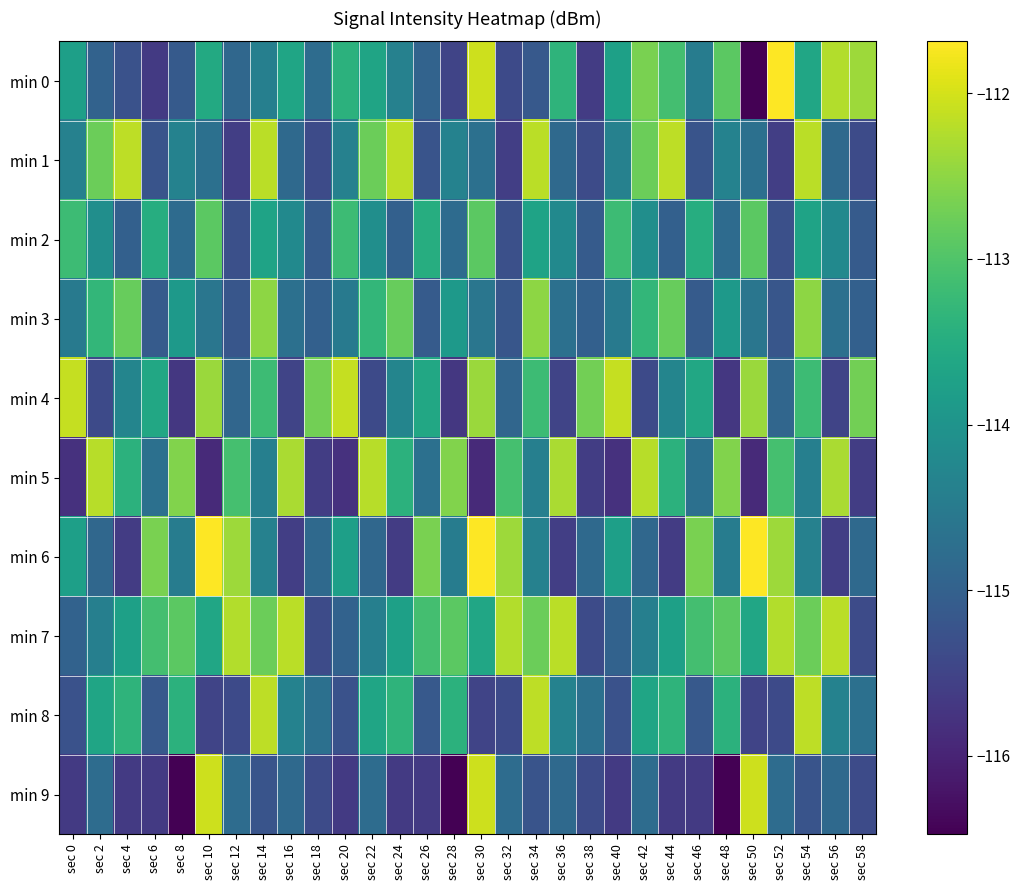

Which series has the widest spread of values?

min 0